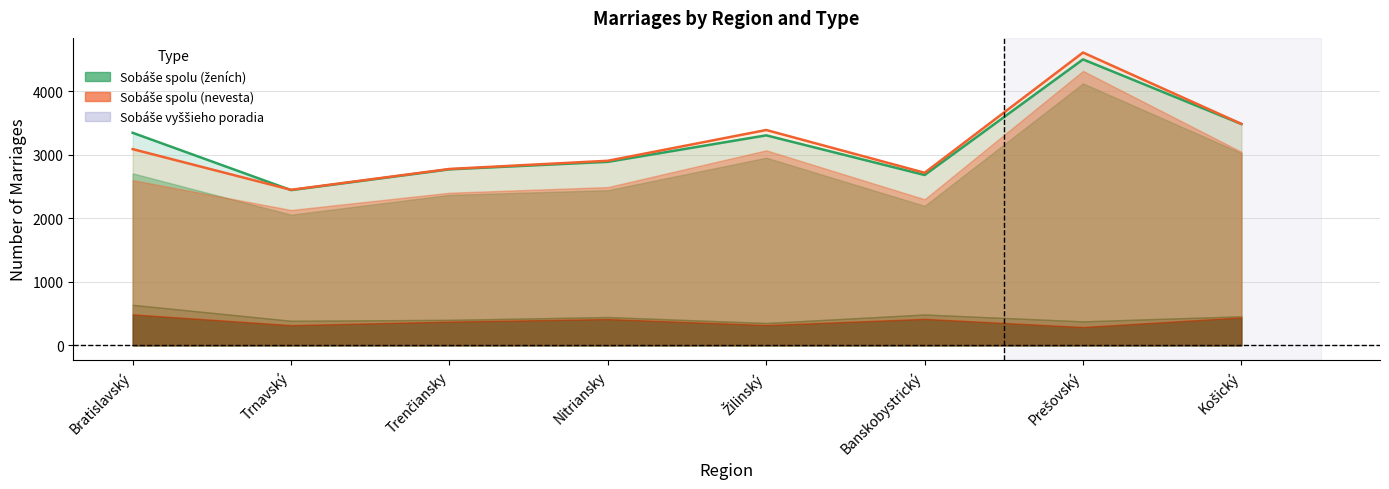

Rank the categories by Sobáše spolu (nevesta) value from lowest to highest.

Trnavský, Banskobystrický, Trenčiansky, Nitriansky, Bratislavský, Žilinský, Košický, Prešovský